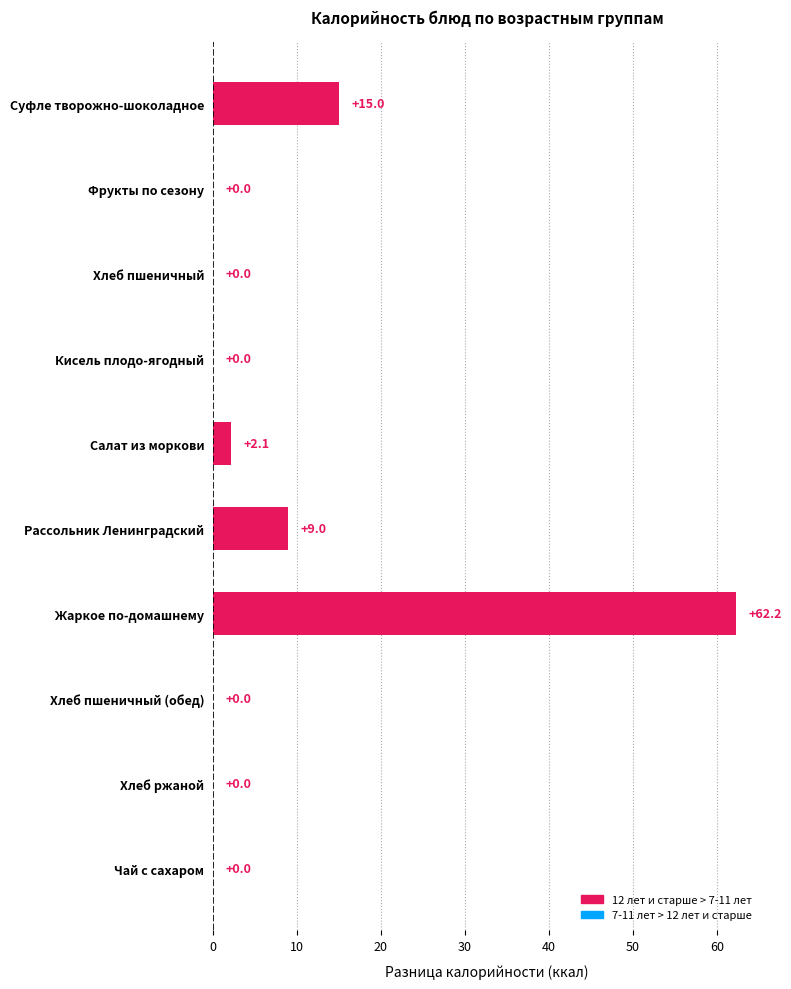

What is the average value?

8.8